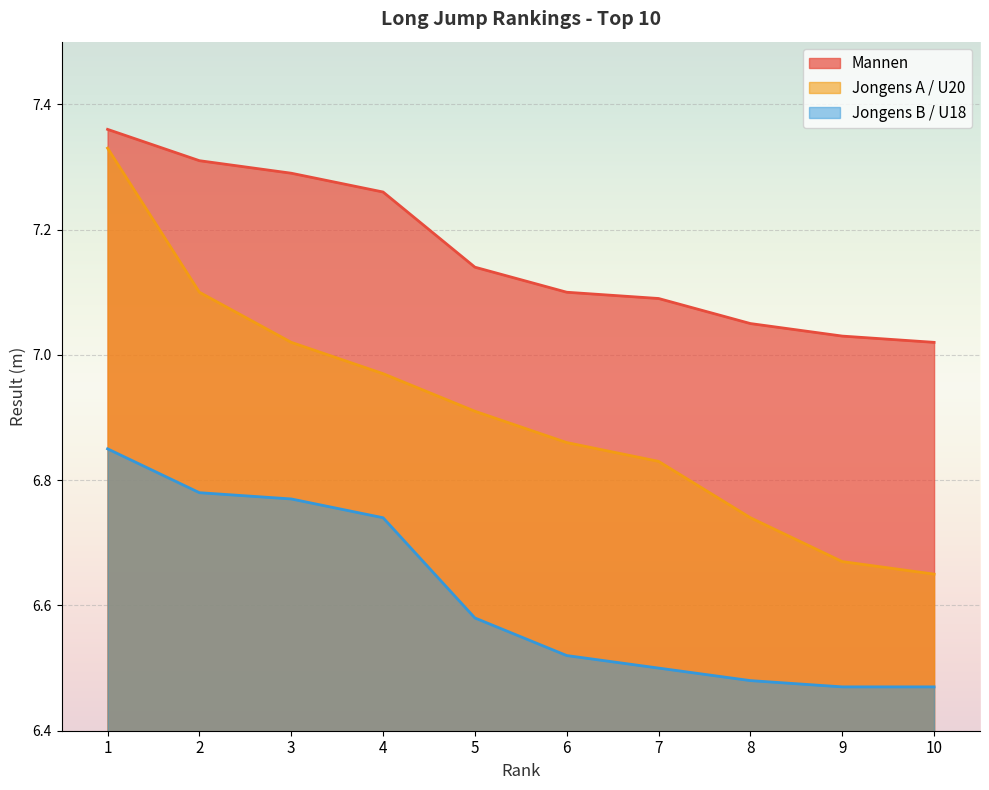

Reading right to left, extract all data points from this chart.

Mannen: 10=7.0	9=7.0	8=7.0	7=7.1	6=7.1	5=7.1	4=7.3	3=7.3	2=7.3	1=7.4
Jongens A / U20: 10=6.7	9=6.7	8=6.7	7=6.8	6=6.9	5=6.9	4=7.0	3=7.0	2=7.1	1=7.3
Jongens B / U18: 10=6.5	9=6.5	8=6.5	7=6.5	6=6.5	5=6.6	4=6.7	3=6.8	2=6.8	1=6.8